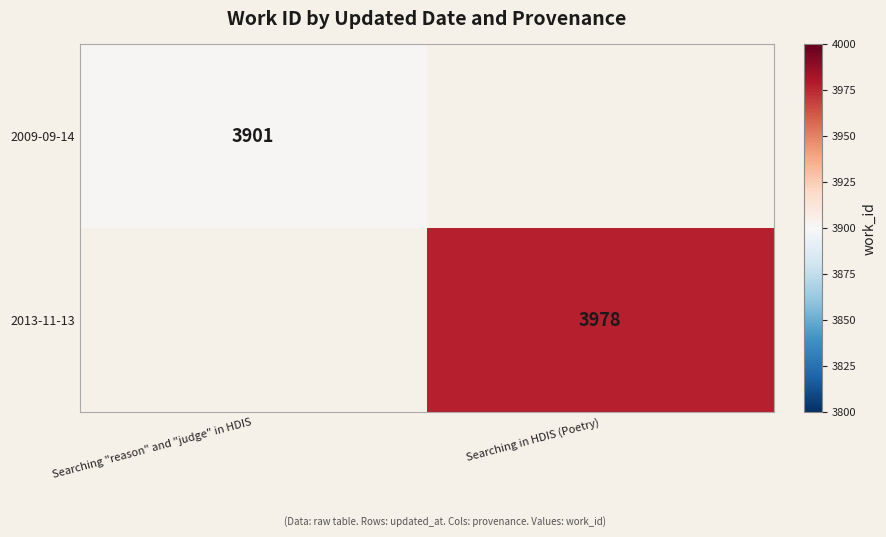

The value of 2009-09-14 at Searching "reason" and "judge" in HDIS is 3901. True or false?

True